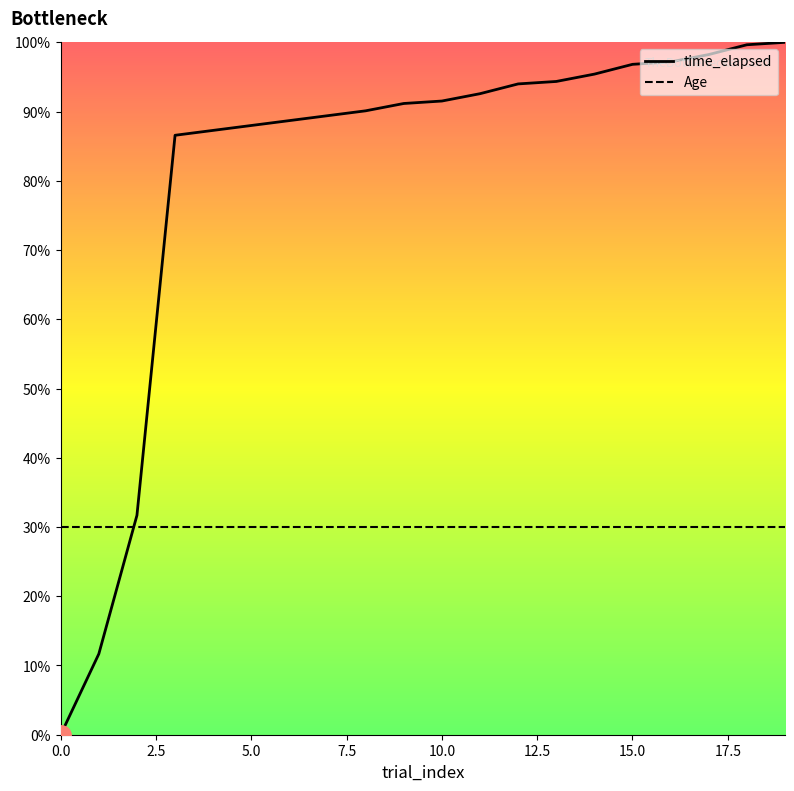

How many data points does each series have?

20